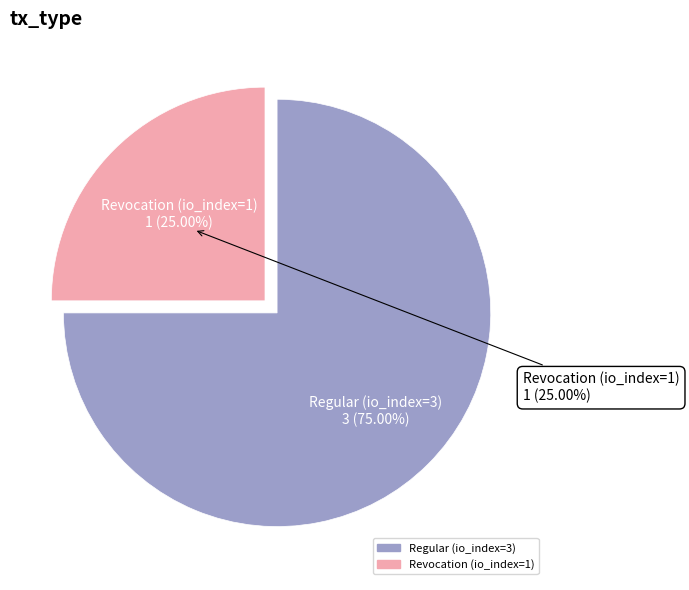

Which slice is the largest?

Regular (io_index=3)